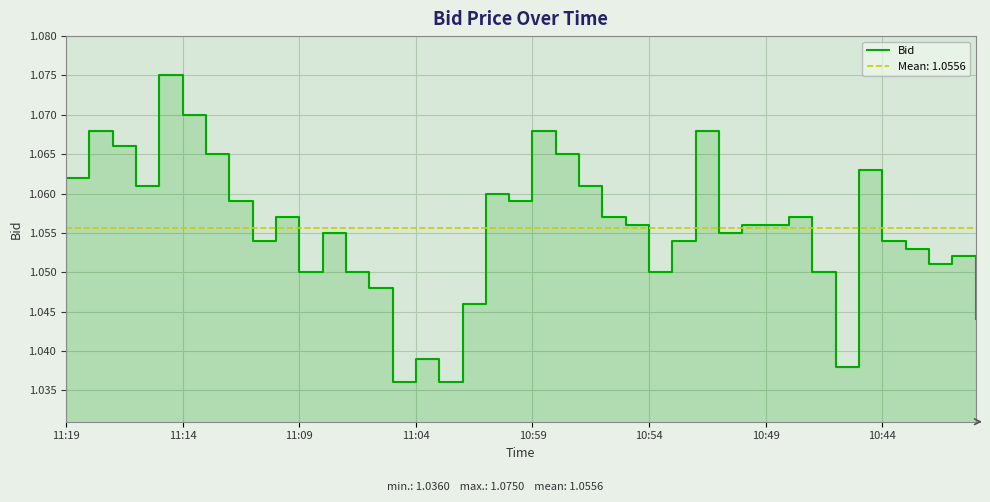

The value at 32 is 0.6. True or false?

False